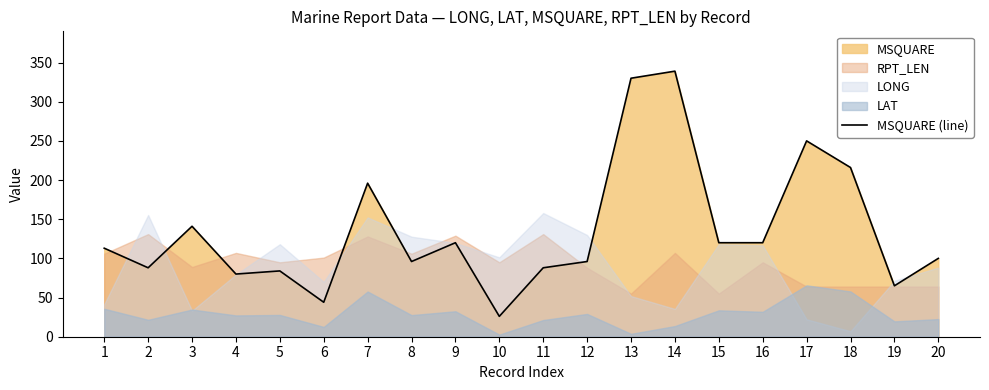

What is the smallest value displayed?

26